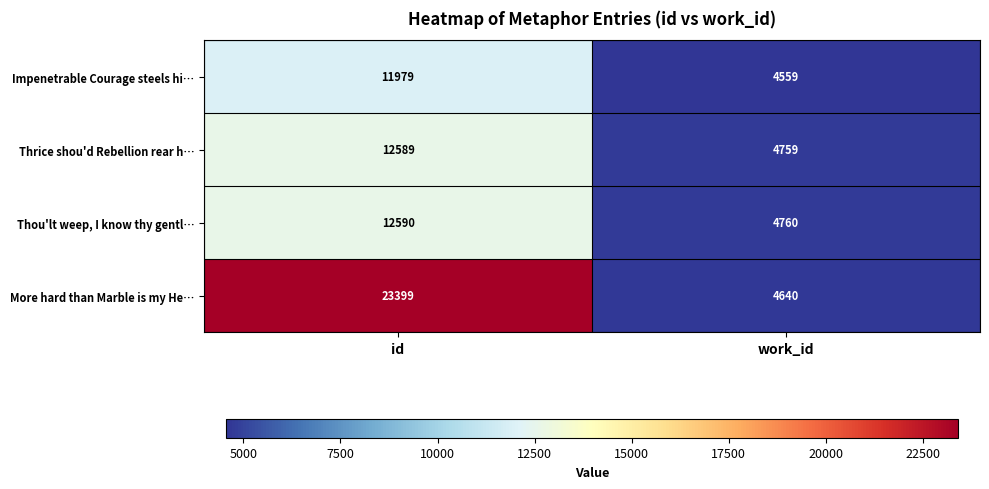

What is the difference between the highest and lowest values at work_id?

201